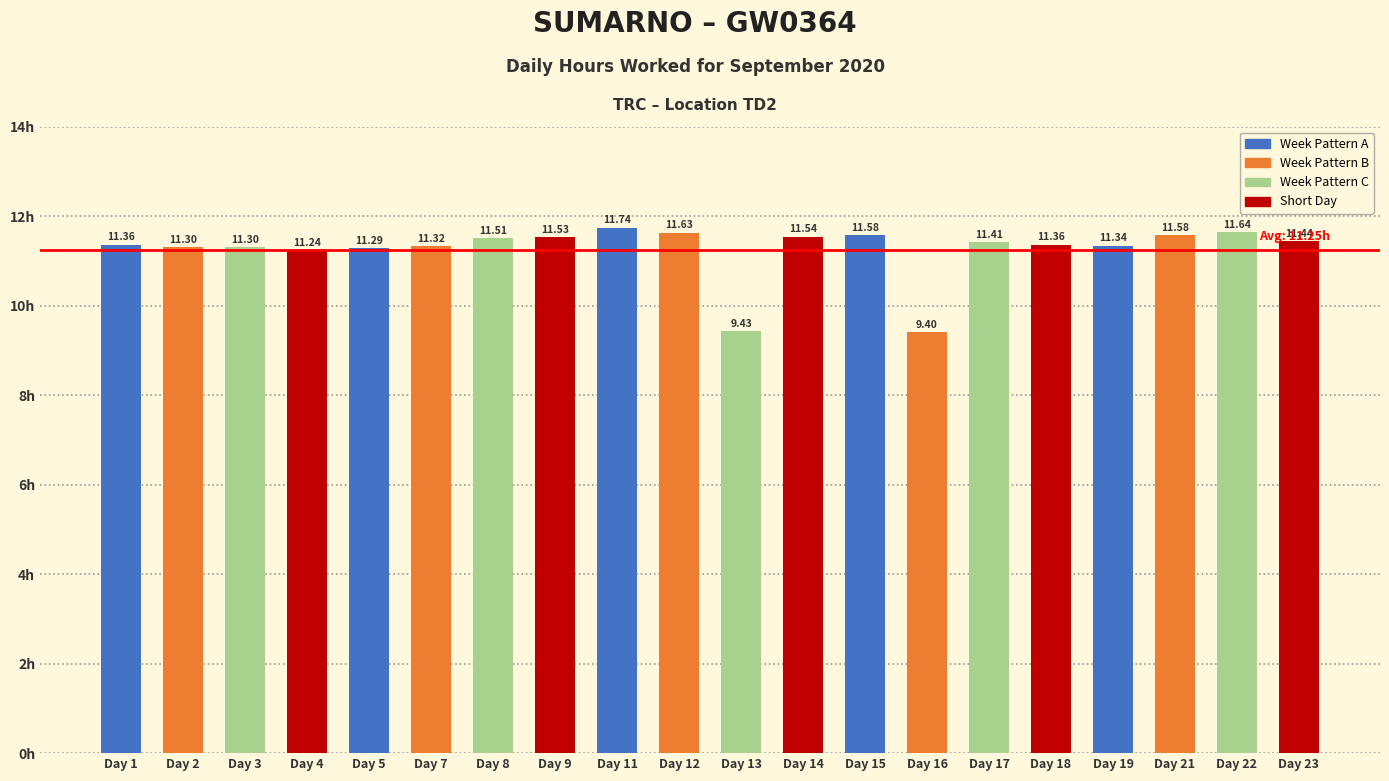

What is the difference between the second highest and minimum values?

2.2